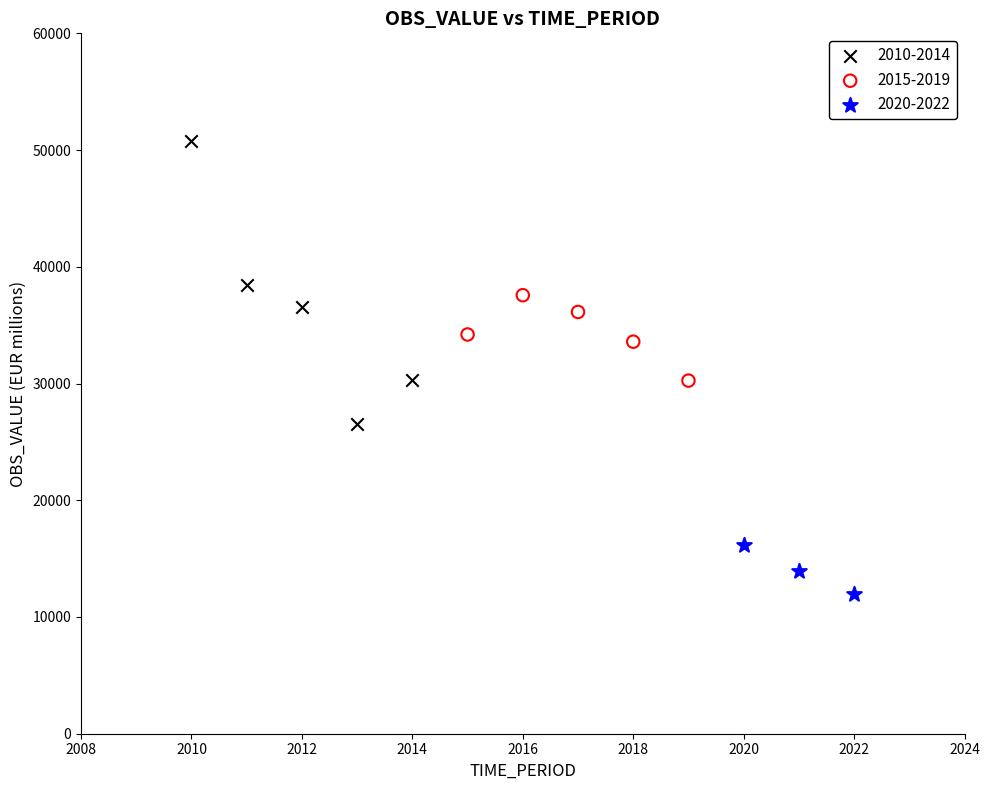

Which series has the largest Y range (max minus min)?

2010-2014